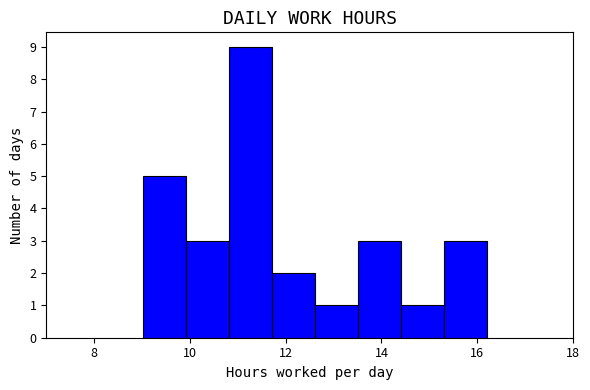

How tall is the bar that spans 14.4 to 15.4 on the x-axis? Neither the bar edges nor the heights are printed on the chart, so give them approximately, as read against the axes.

1